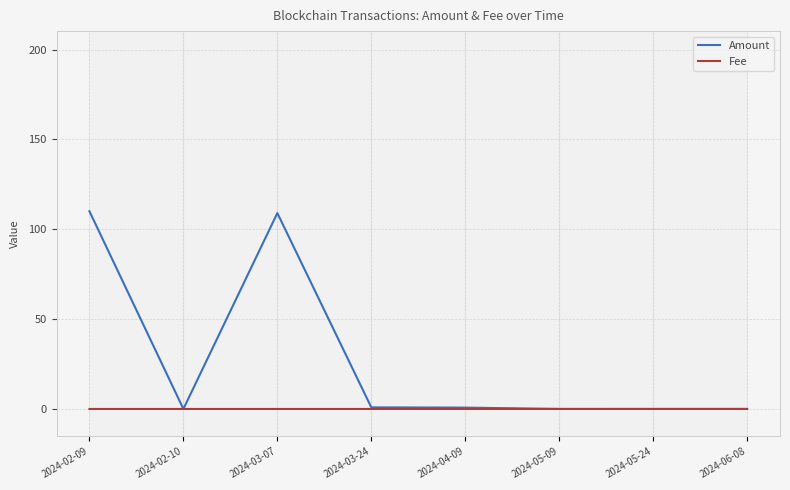

What is the label of the 1st point from the left?

2024-02-09